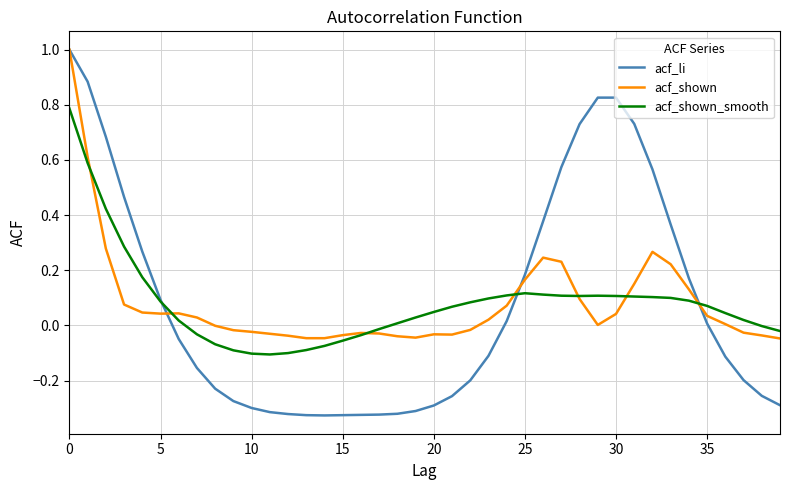

Which series has the widest spread of values?

acf_li